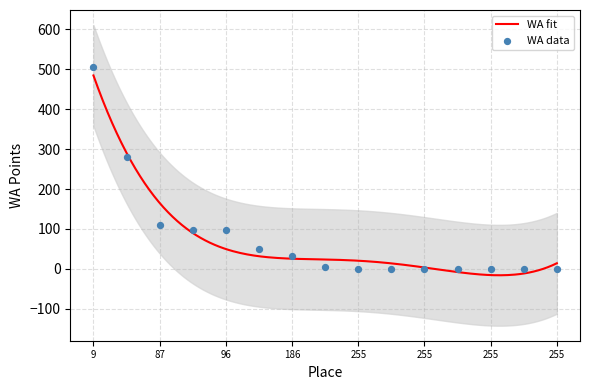

What is the maximum value for WA fit?

484.4